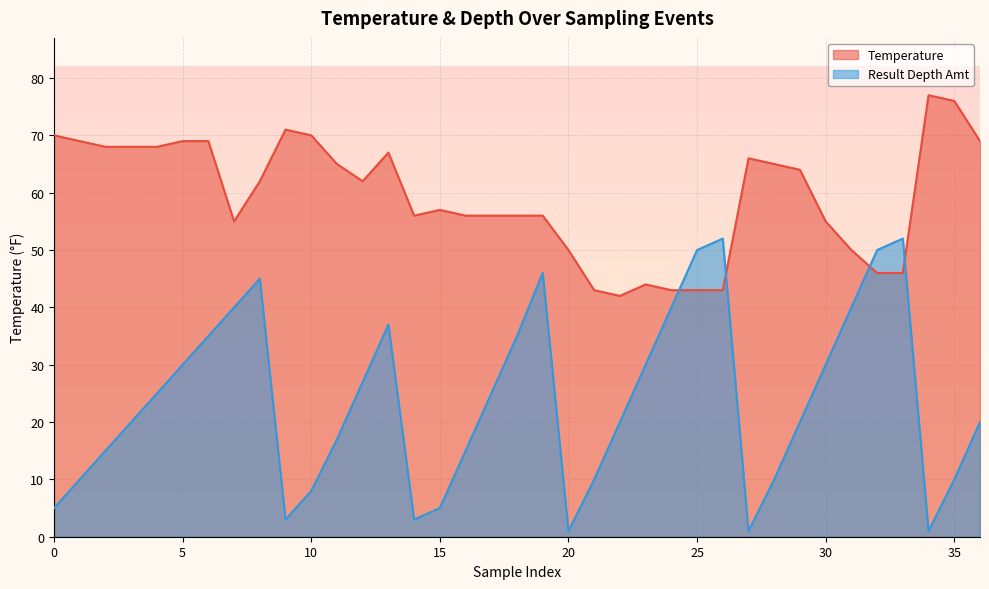

Which series changed the most between 10/10/1994 and 06/12/1995?

Result Depth Amt